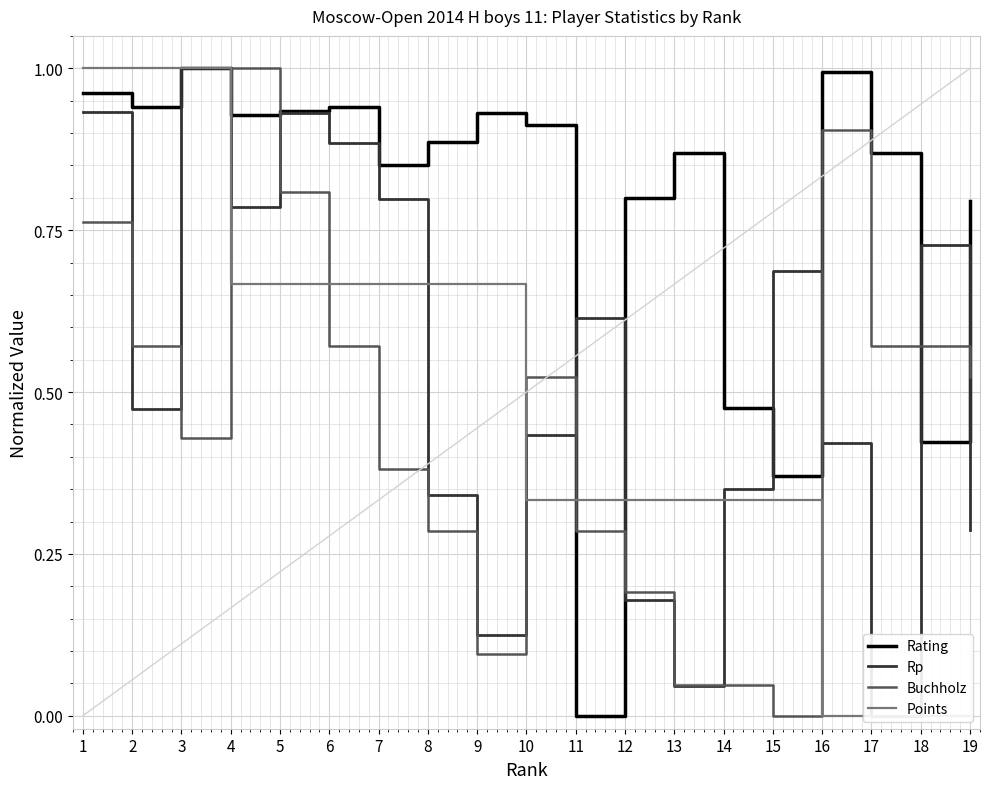

What is the sum of all Buchholz values?

8.6